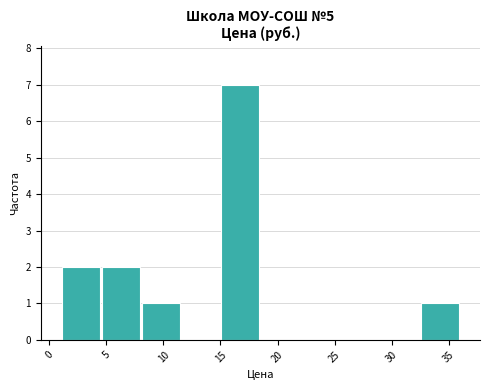

Reading left to right, list every bar in this chart as the range it spans on the x-axis followed by its height. The values are not printed on the chart, so give them approximately, as read against the axis.

1.0 to 4.5: 2
4.5 to 8.0: 2
8.0 to 11.5: 1
11.5 to 15.0: 0
15.0 to 18.5: 7
18.5 to 22.0: 0
22.0 to 25.5: 0
25.5 to 29.0: 0
29.0 to 32.5: 0
32.5 to 36.0: 1